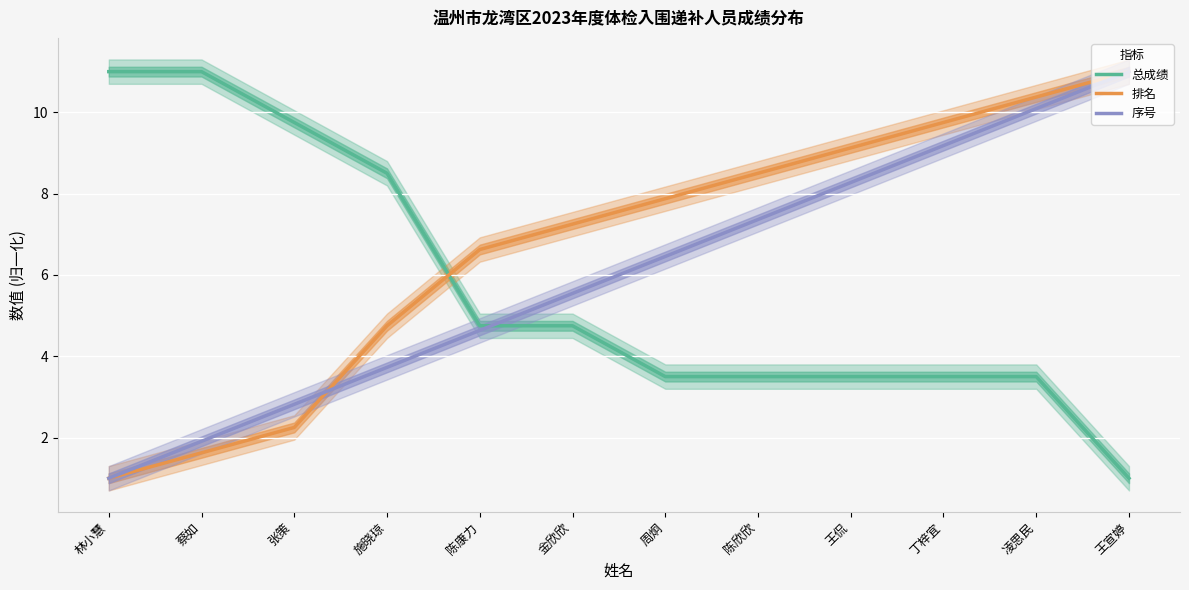

At 蔡如, list the series in order from largest to smallest.

总成绩, 序号, 排名